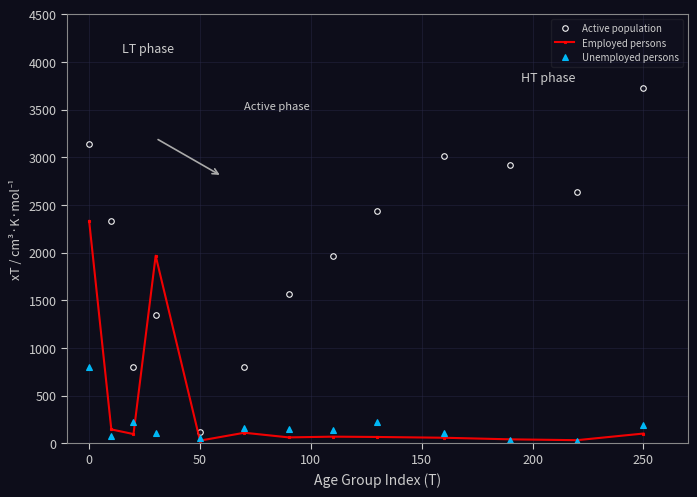

Which series has the widest spread of values?

Active population